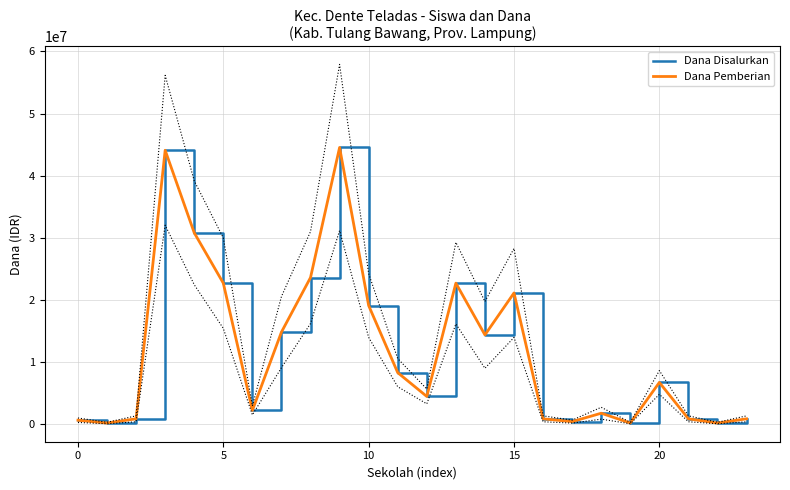

What is the label of the 23rd point from the left?

22